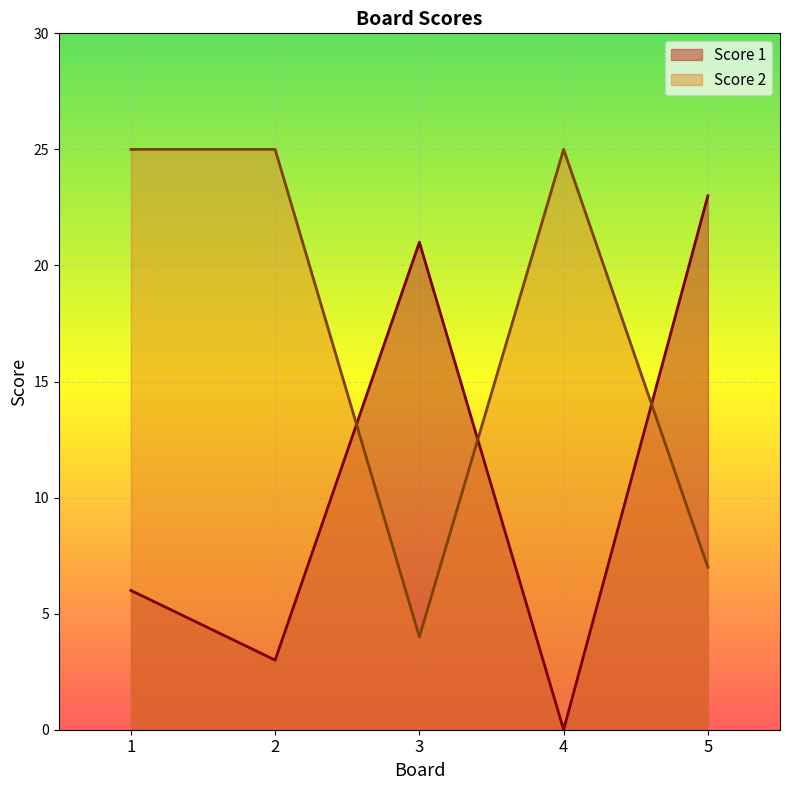

List the series in order of their overall mean, lowest first.

Score 1, Score 2